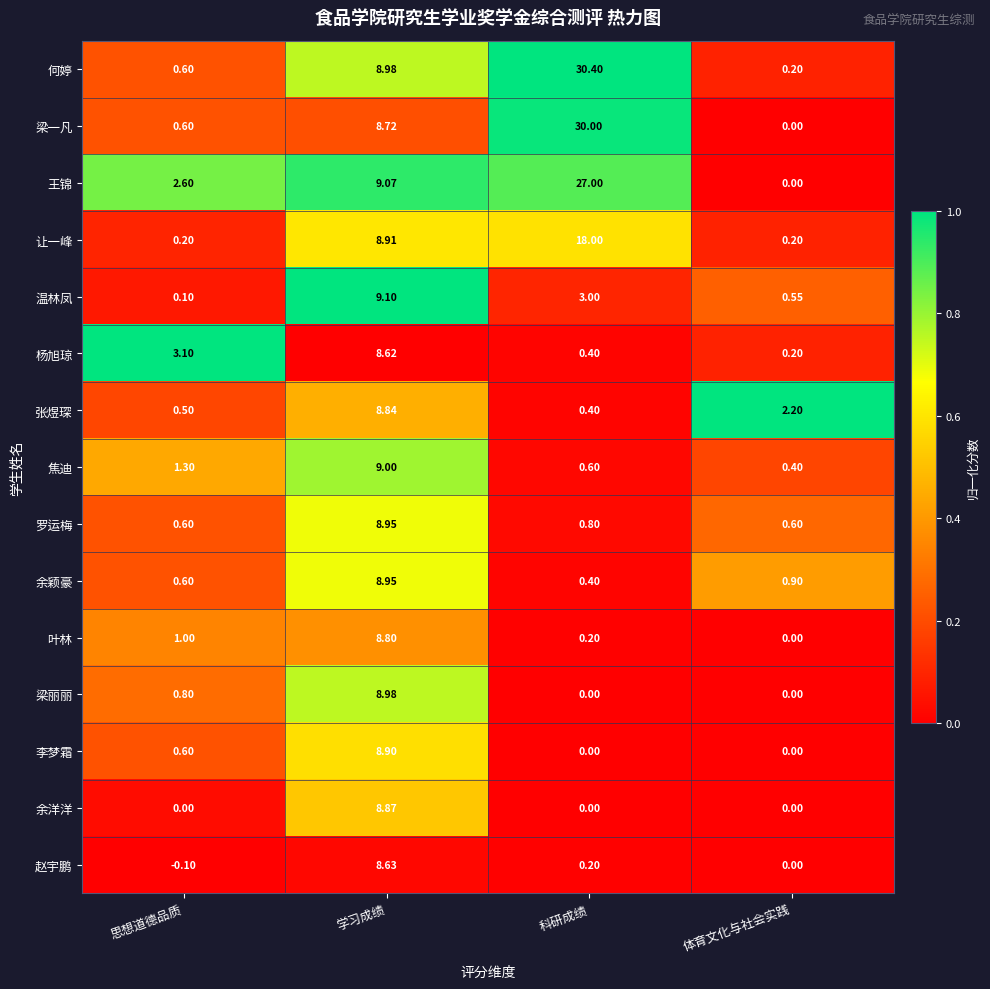

Which category has the highest value across all series?

科研成绩